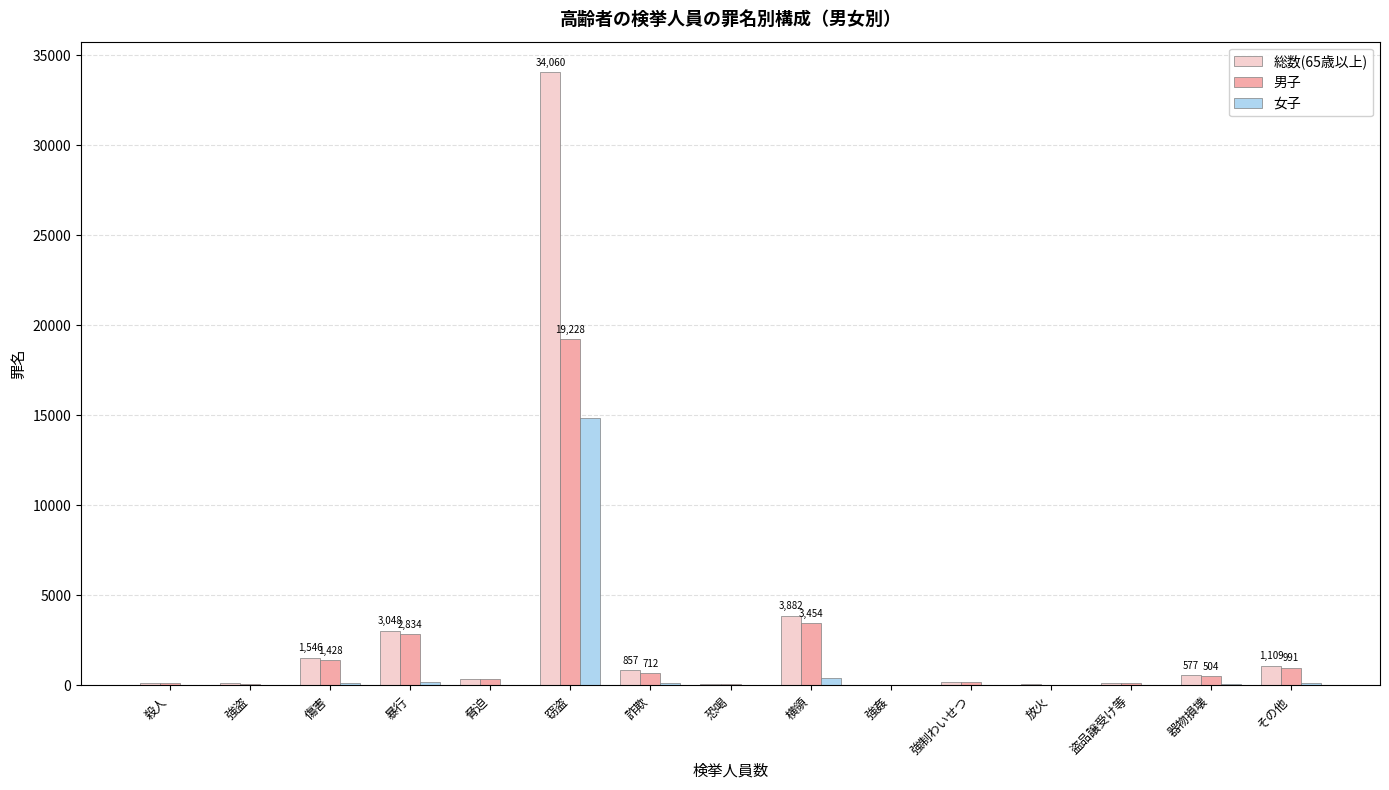

How many groups of bars are there?

15